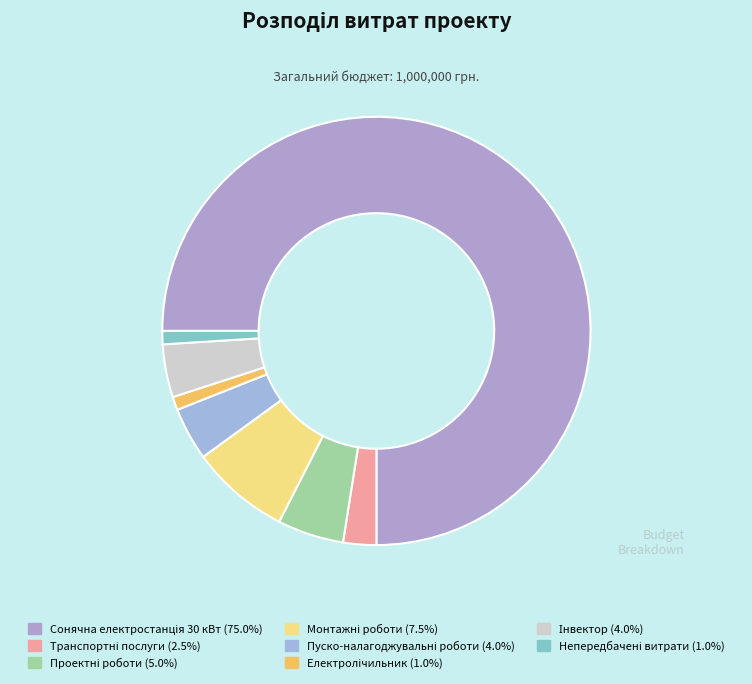

The Транспортні послуги slice represents 2% of the pie. True or false?

True